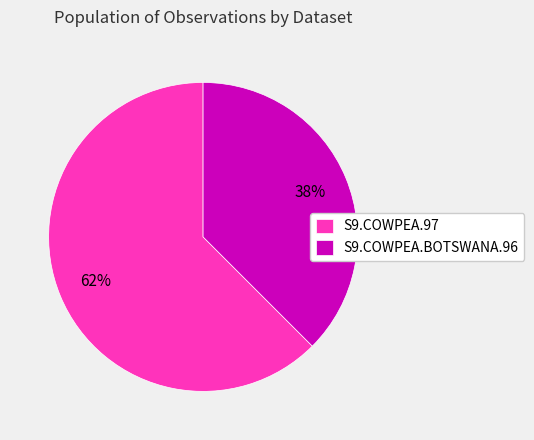

True or false: S9.COWPEA.BOTSWANA.96 accounts for 24% of the total.

False